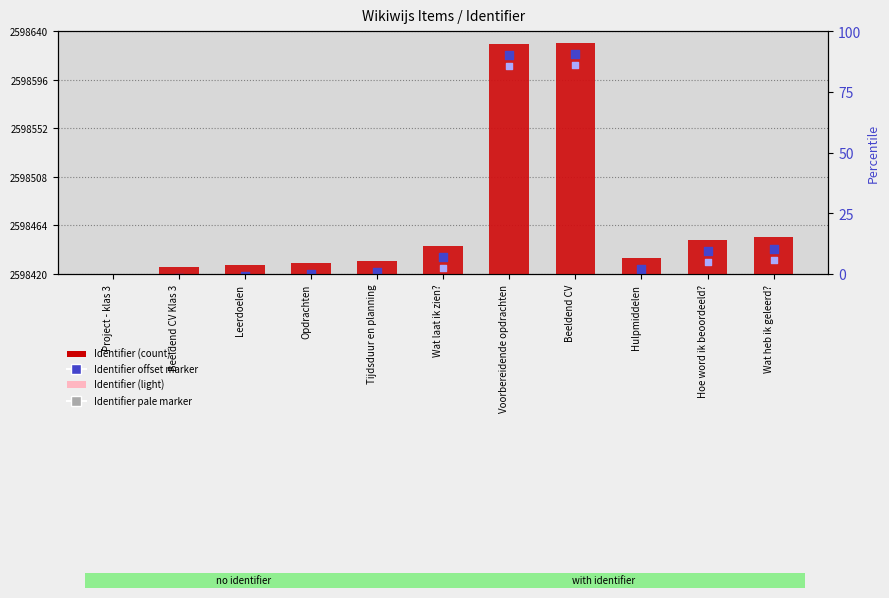

What are all the series names shown in the legend?

Identifier, Identifier (light), Identifier offset marker, Identifier pale marker